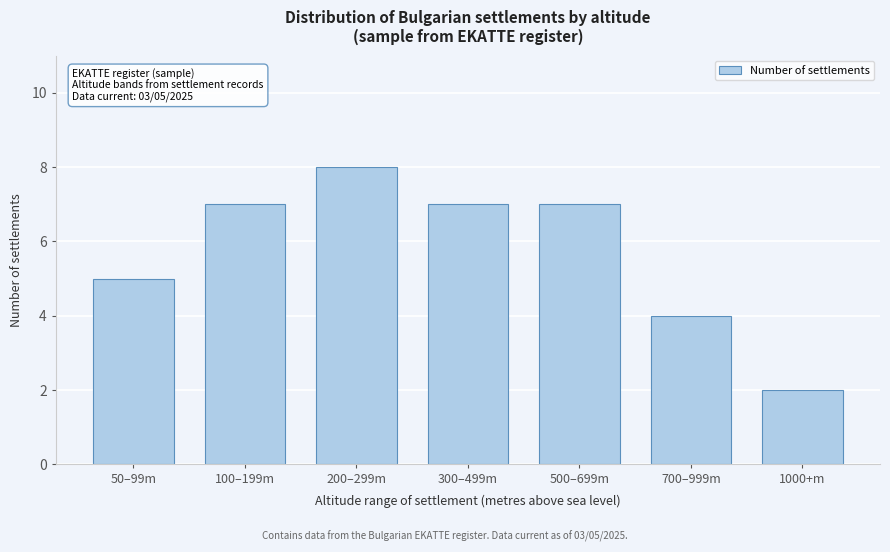

Reading left to right, list all the values displayed in this chart.

50–99m=5	100–199m=7	200–299m=8	300–499m=7	500–699m=7	700–999m=4	1000+m=2